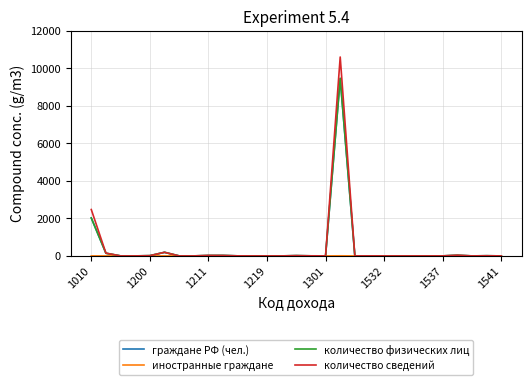

What is the highest value of the количество физических лиц series?

9470